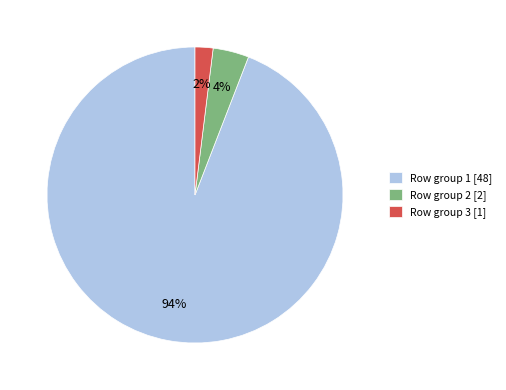

To the nearest percent, what is the average slice percentage?

33%